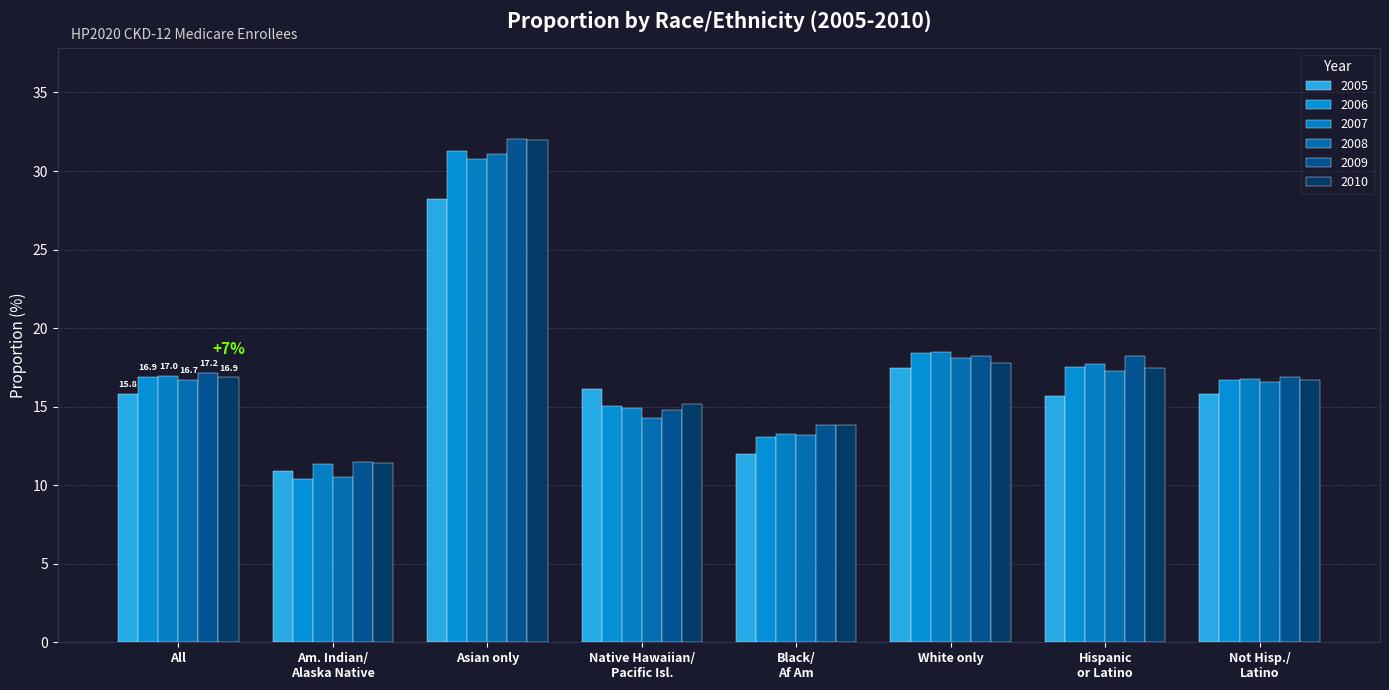

How many data points does each series have?

8